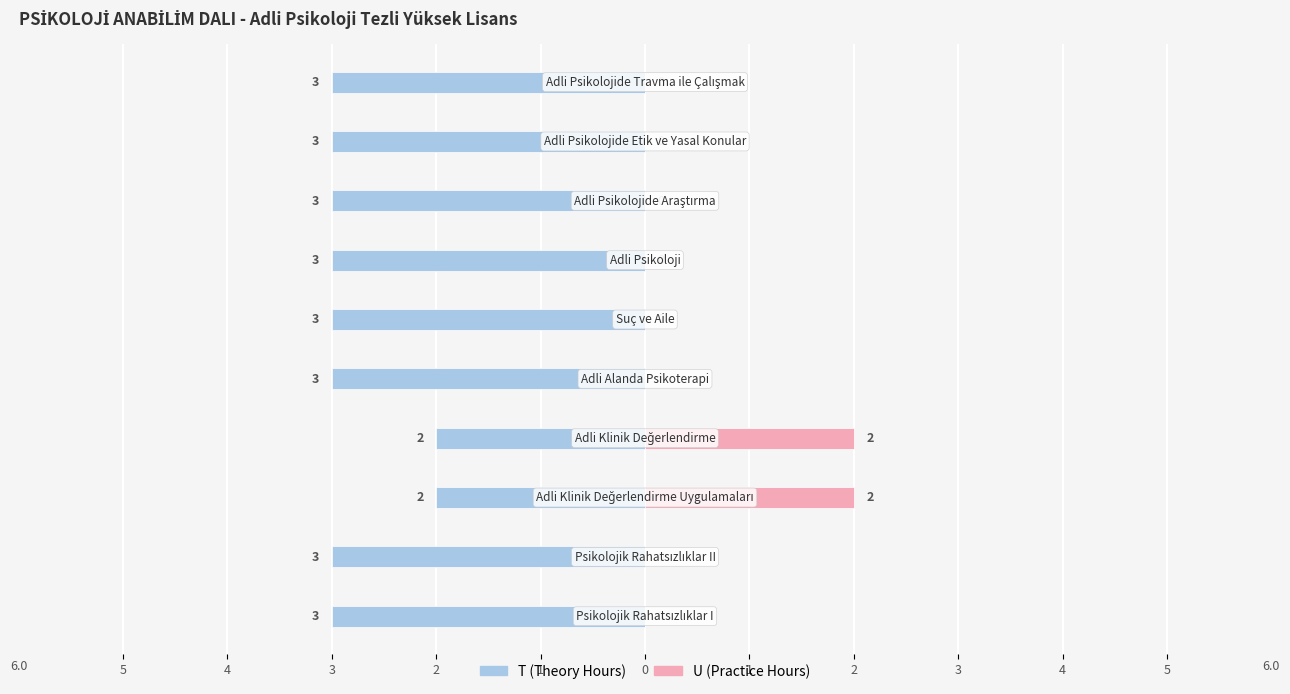

What is the spread (max minus min) of values at 1?

3